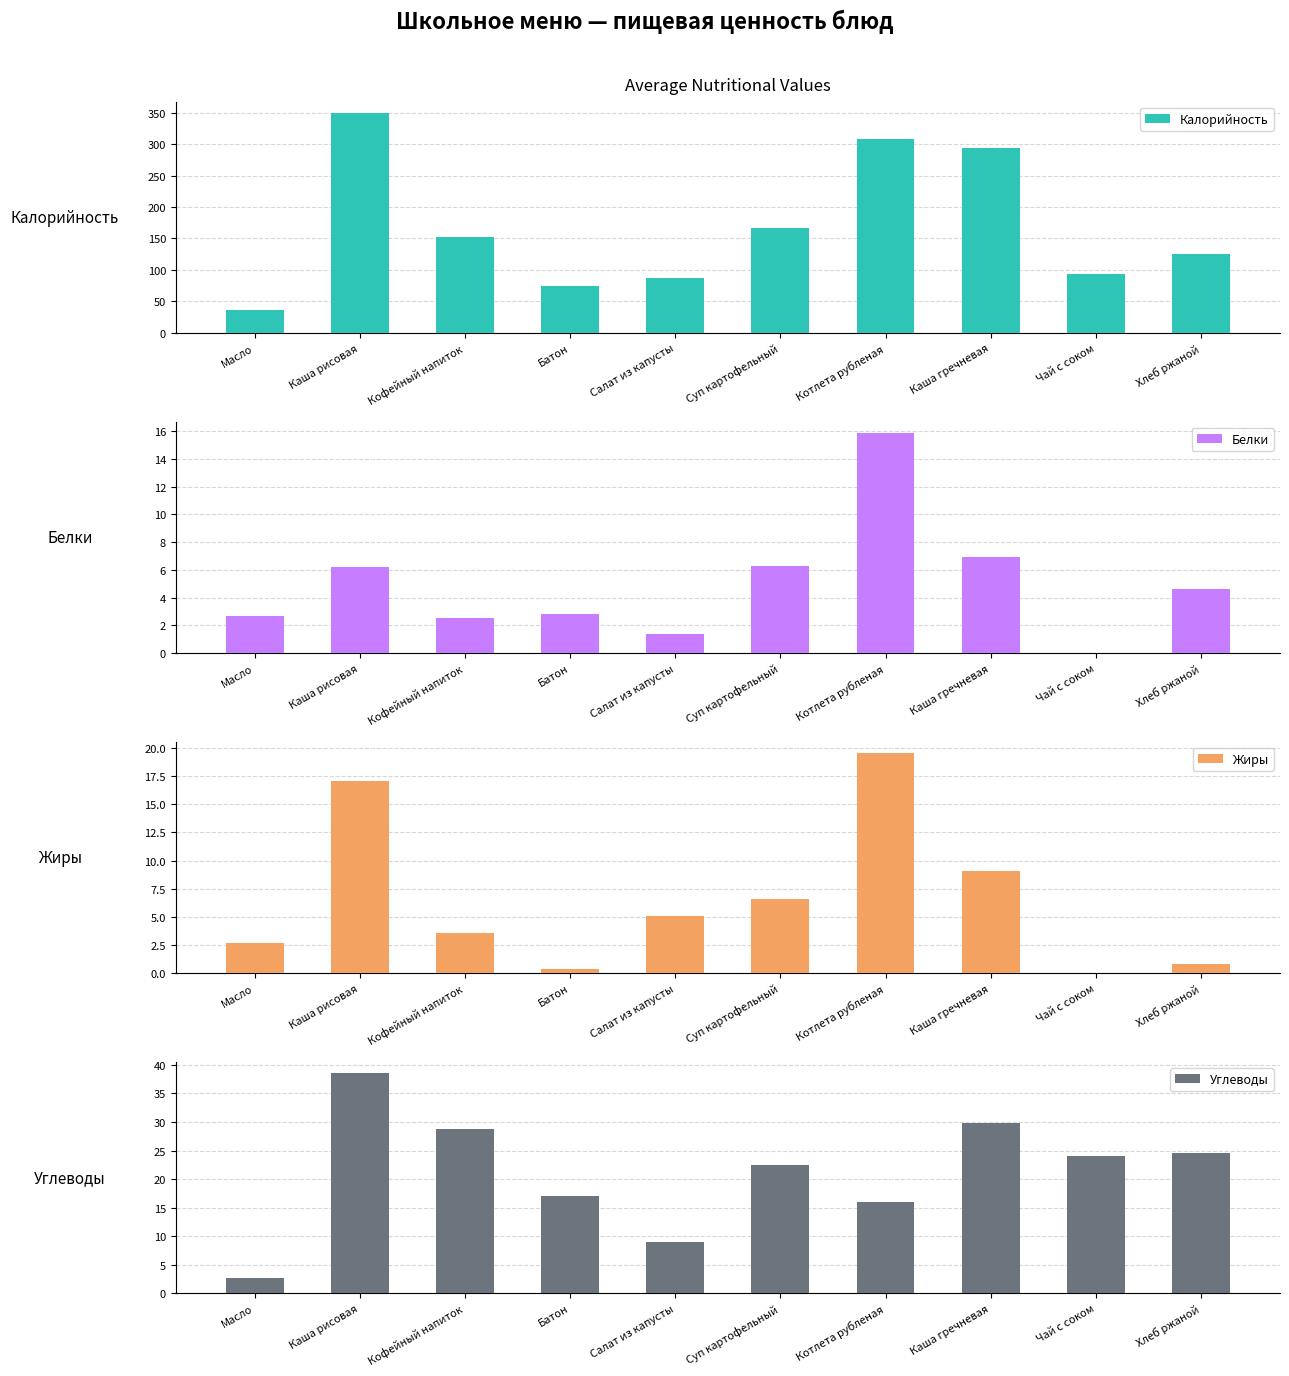

At Каша рисовая, list the series in order from largest to smallest.

Калорийность, Углеводы, Жиры, Белки